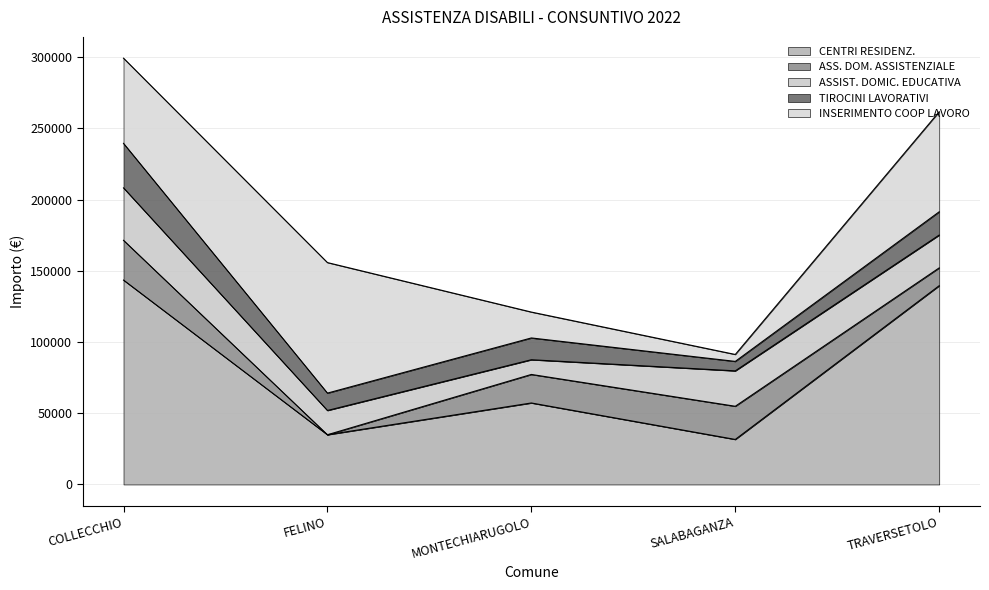

Reading left to right, list all the values displayed in this chart.

CENTRI RESIDENZ.: 143459.9	34892.4	57191.7	31590.5	139509.2
ASS. DOM. ASSISTENZIALE: 27914.9	0.0	20026.2	23287.8	12512.3
ASSIST. DOMIC. EDUCATIVA: 36798.4	17029.3	10319.5	24848.2	23035.5
TIROCINI LAVORATIVI: 31255.0	12200.0	15300.0	6654.0	16340.0
INSERIMENTO COOP LAVORO: 59770.3	91612.5	18161.8	4856.8	70241.7